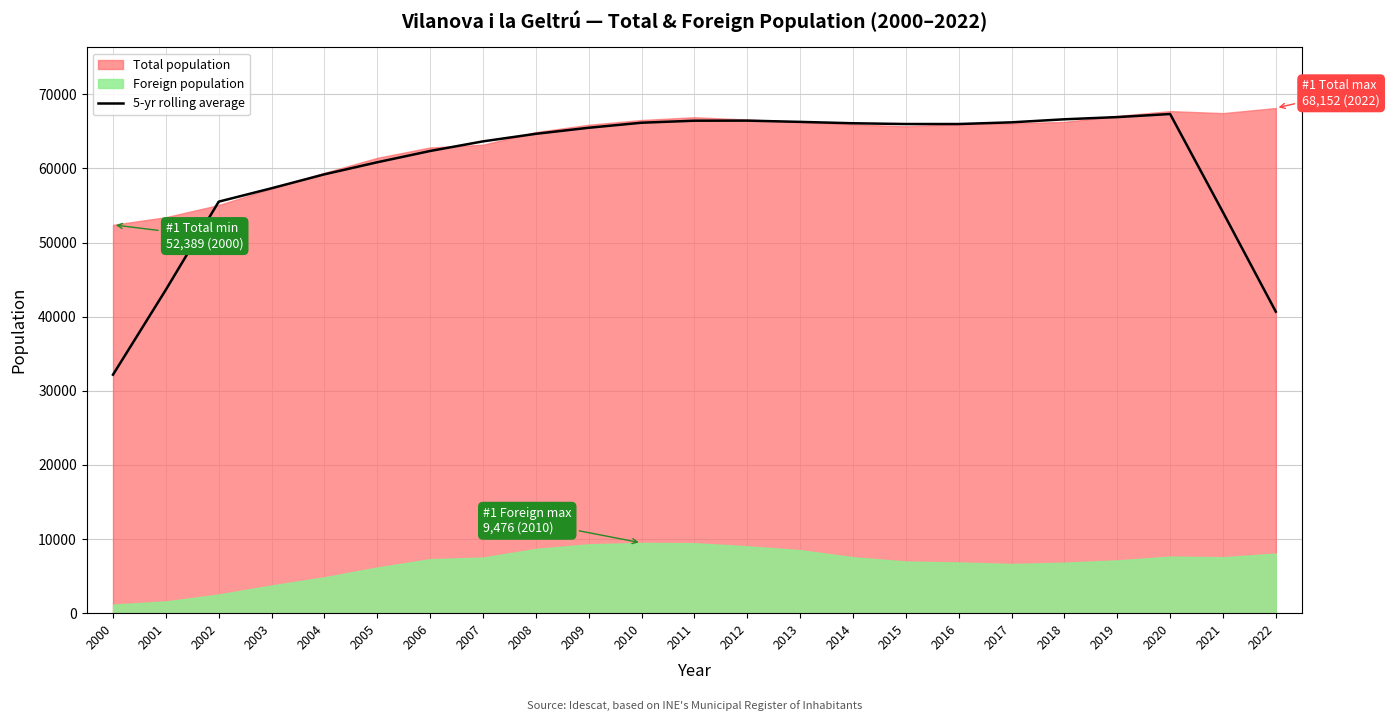

Is it true that 5-yr rolling average equals 66628.4 at 2018?

True